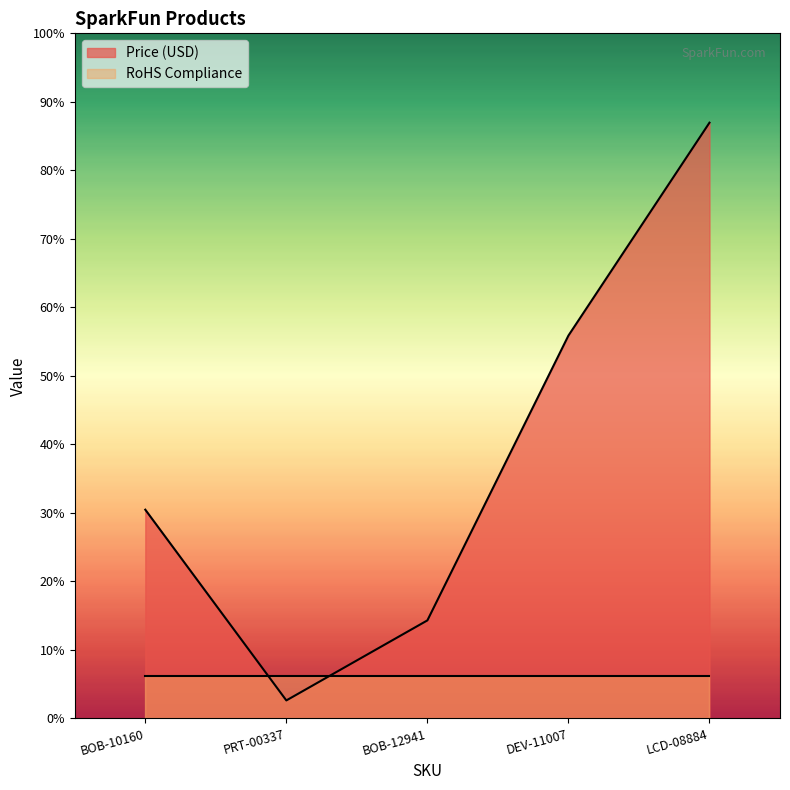

What are all the series names shown in the legend?

Price (USD), RoHS Compliance